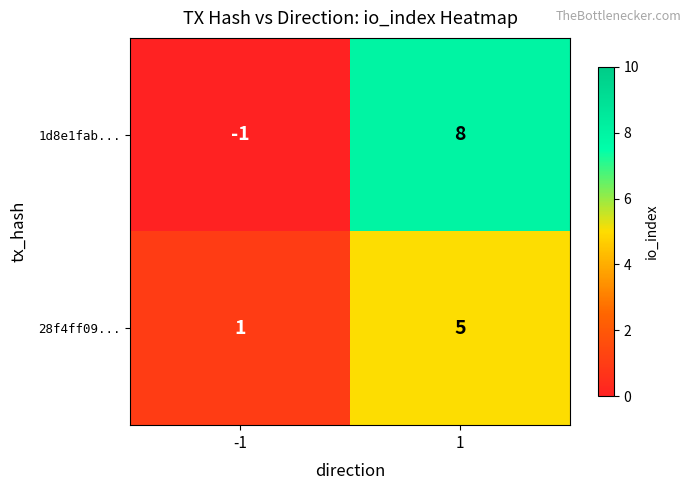

What is the maximum value for 1d8e1fab...?

8